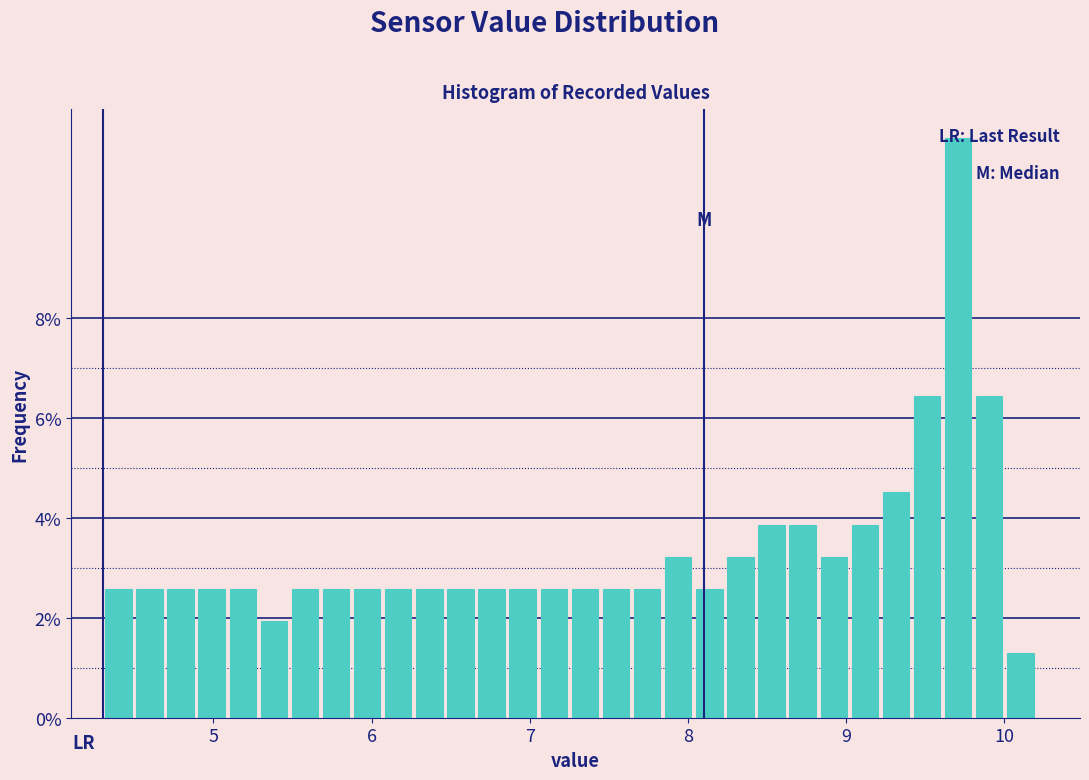

Read against the x-axis, roughly where is the centre of the tallest bar?

9.7